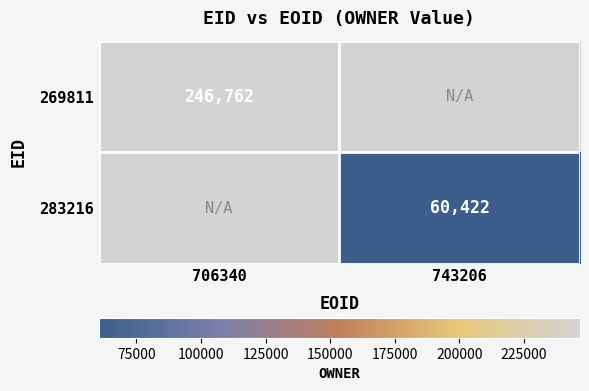

At how many categories does at least one series exceed 208149?

1